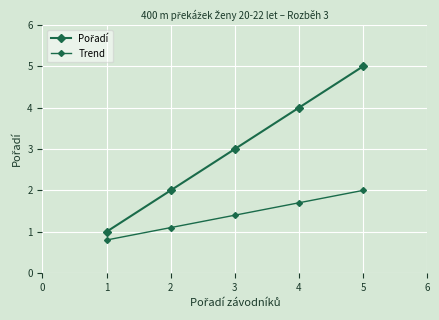

How many data points does each series have?

5